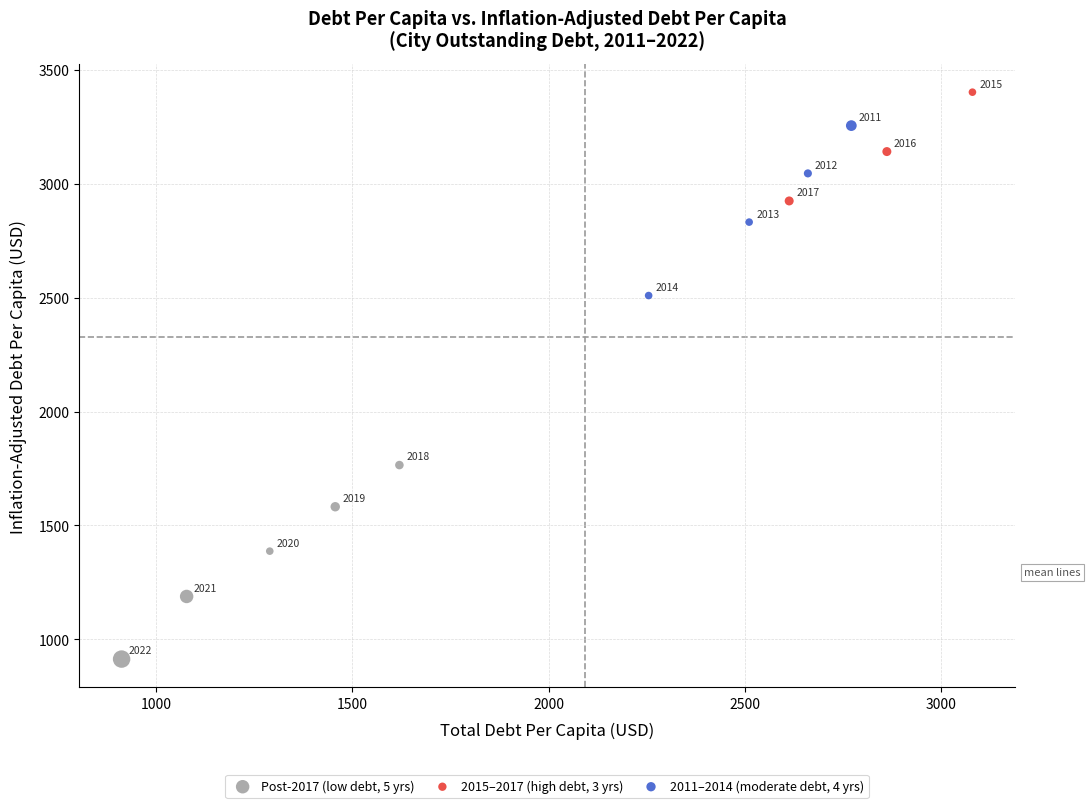

What are all the series names shown in the legend?

Post-2017 (low debt, 5 yrs), 2015–2017 (high debt, 3 yrs), 2011–2014 (moderate debt, 4 yrs)